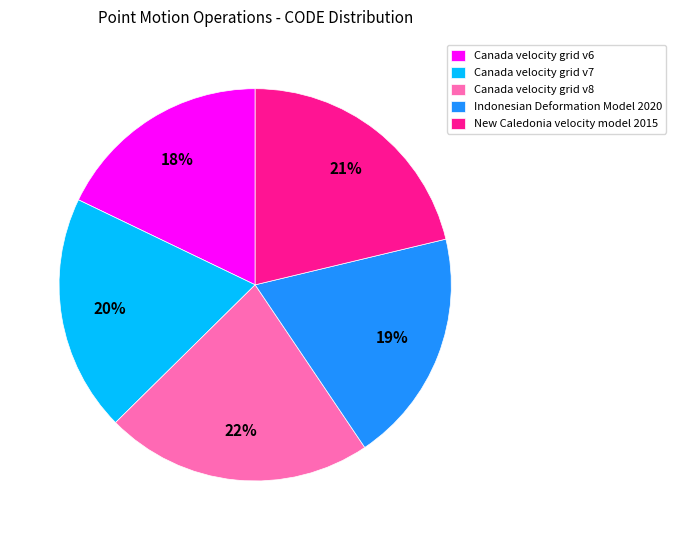

Is the sum of New Caledonia velocity model 2015 and Canada velocity grid v7 greater than half?

No